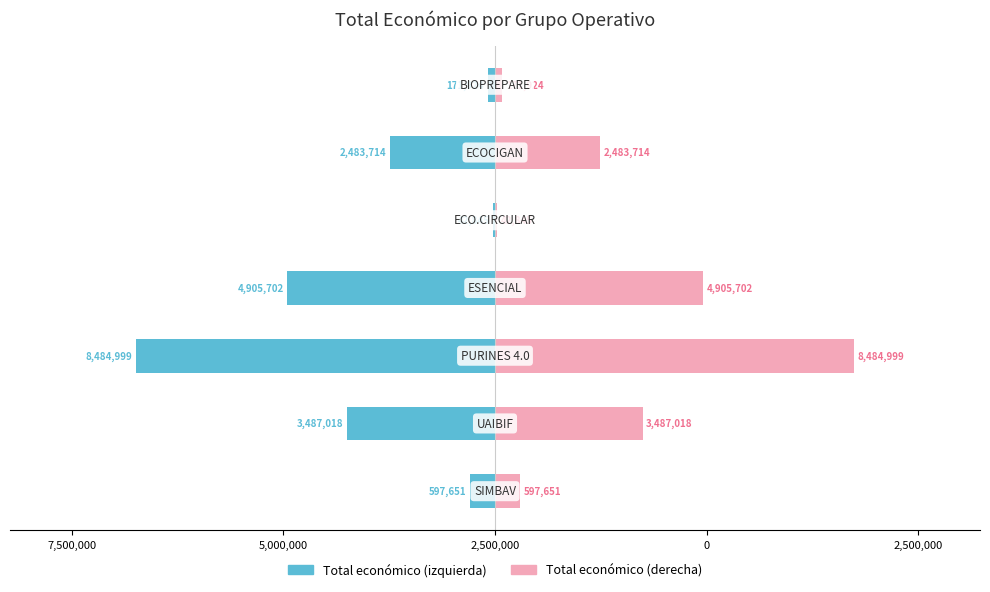

How many bars are there in each group?

2